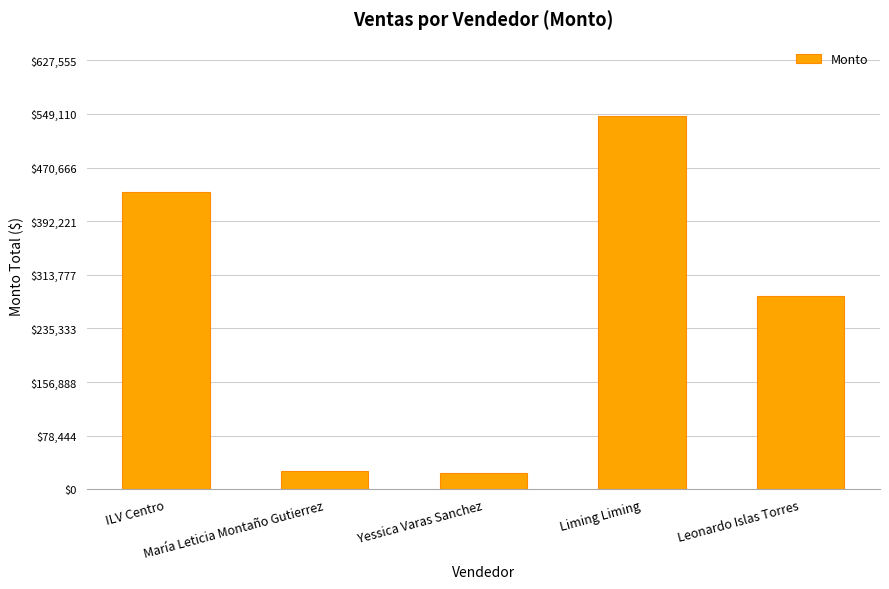

What is the greatest value displayed?

545700